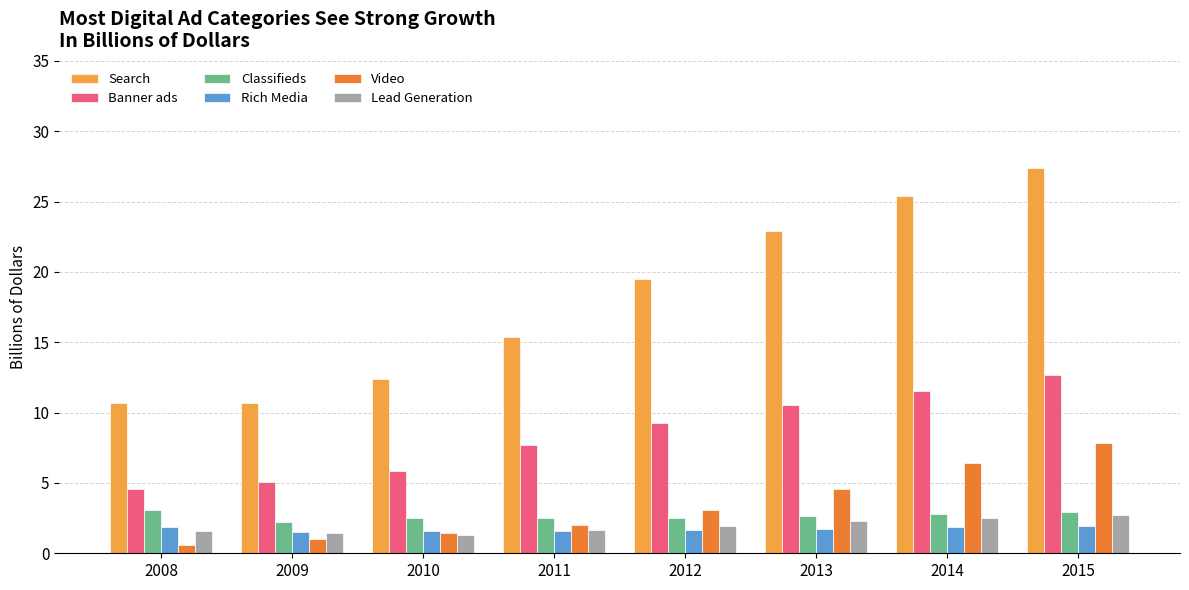

At which label is Video closest to 4?

2013